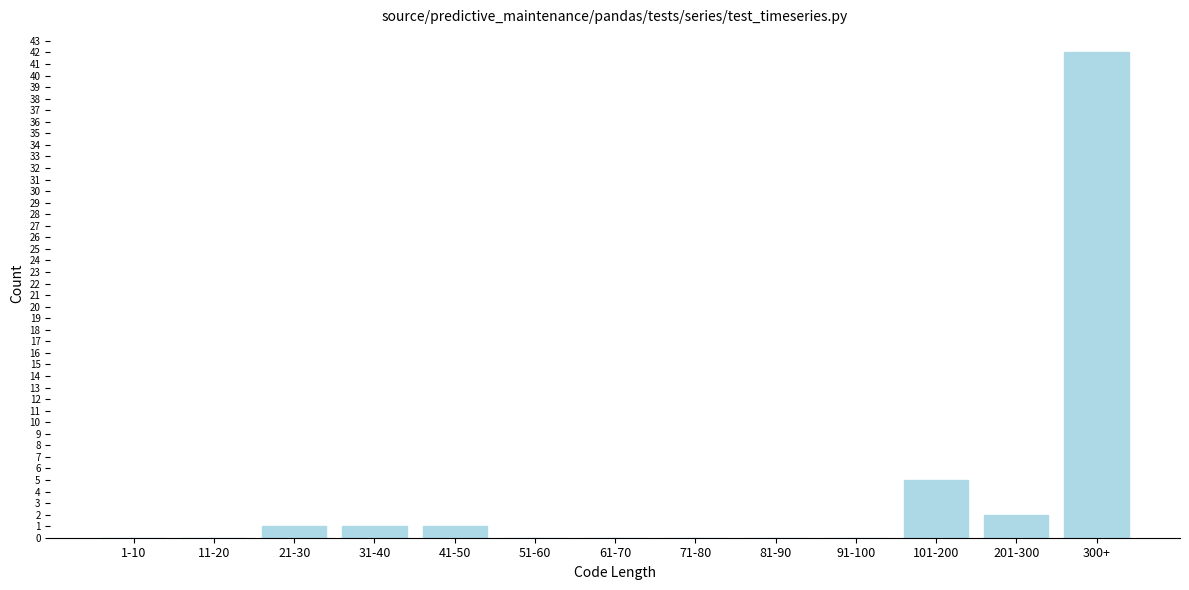

Reading left to right, list all the values displayed in this chart.

1-10=0	11-20=0	21-30=1	31-40=1	41-50=1	51-60=0	61-70=0	71-80=0	81-90=0	91-100=0	101-200=5	201-300=2	300+=42